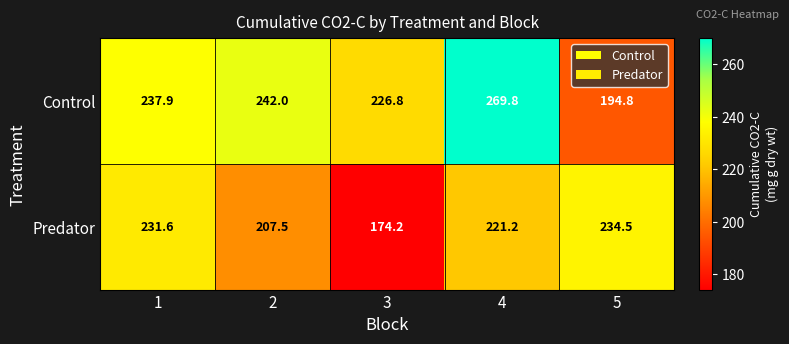

The value of Control at 2 is 242.0. True or false?

True